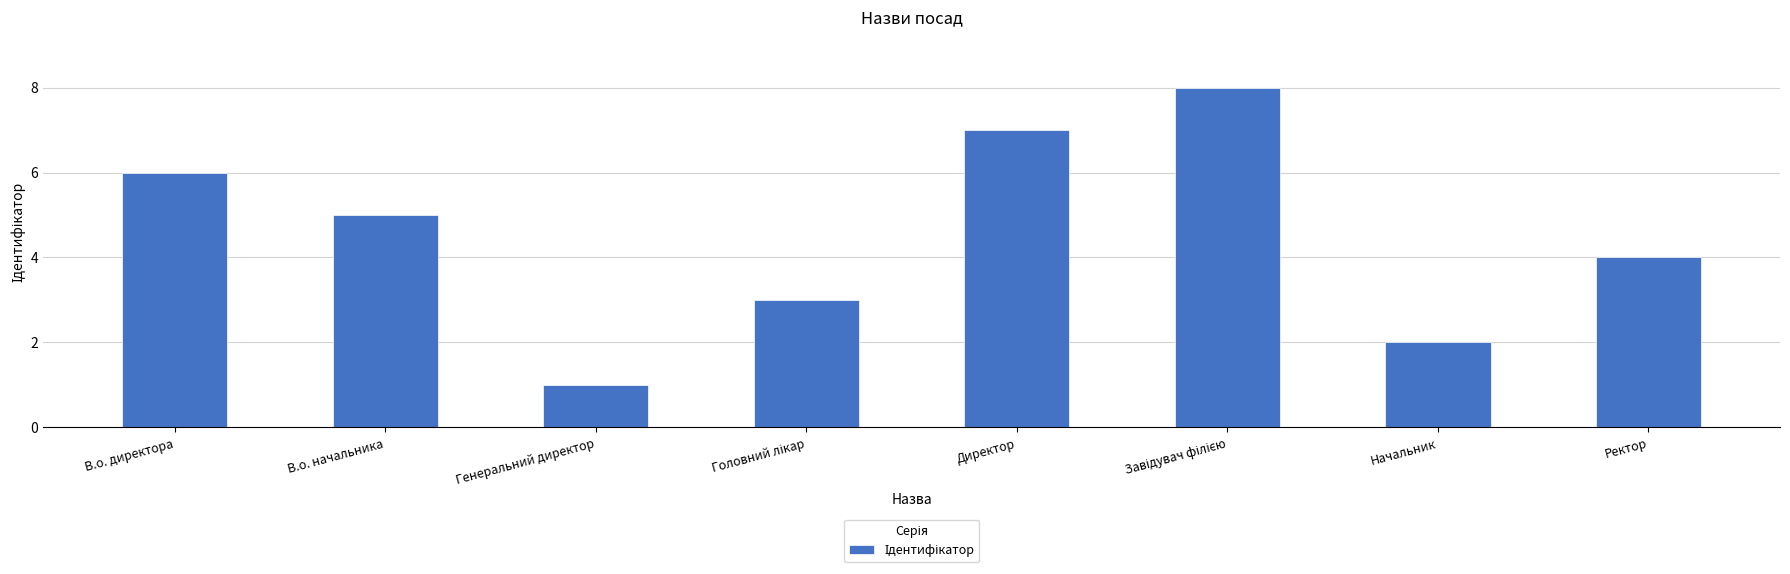

What position from the left is Директор?

5